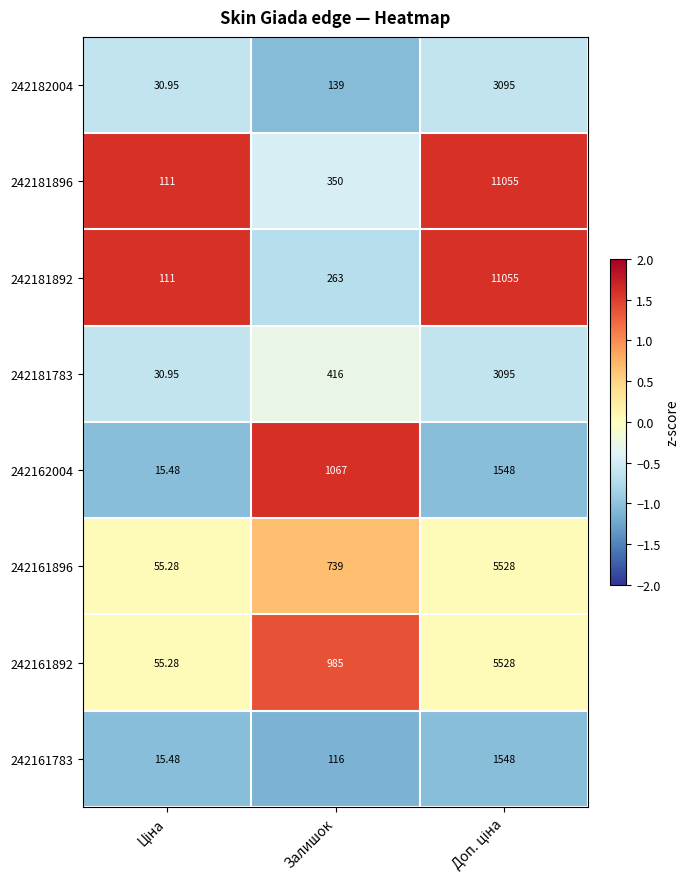

Is the value of 242182004 at Залишок greater than the value of 242181896 at Залишок?

No